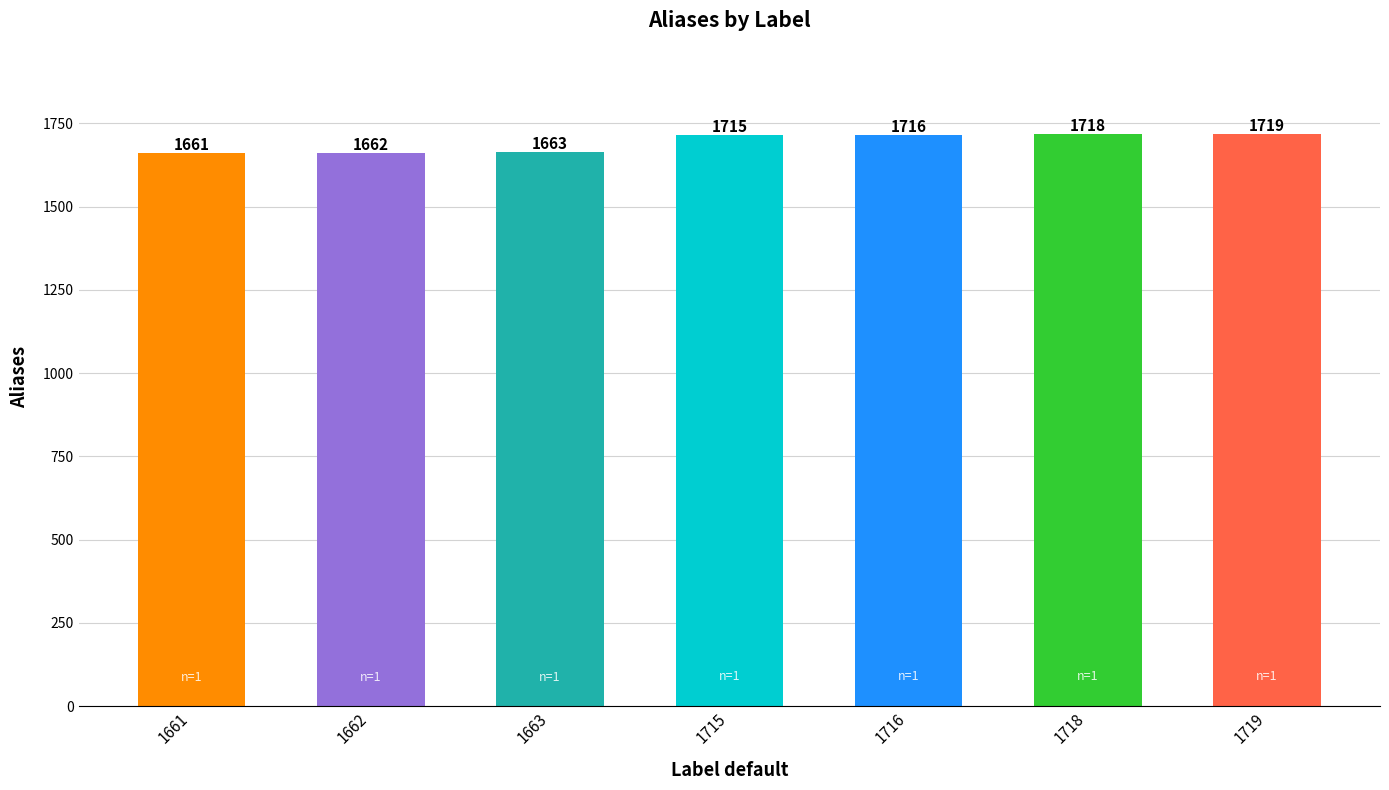

Approximately how many times larger is the value at 1719 compared to 1716?

1.0